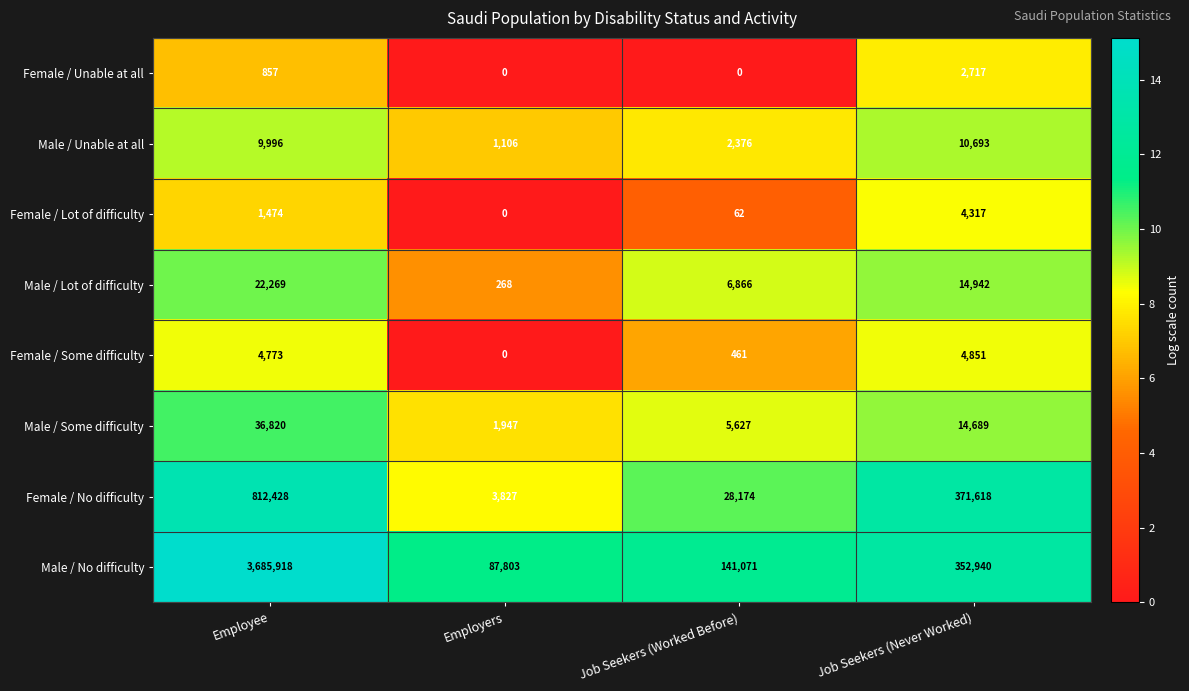

The Female / Lot of difficulty series shows -2310 at Employers. True or false?

False